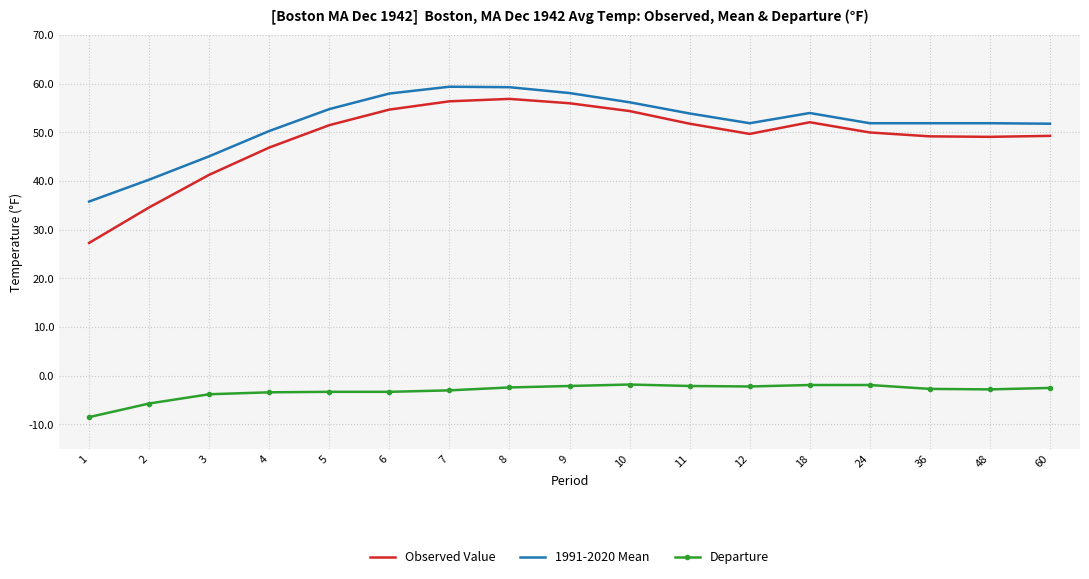

What is the total value across all series at 10?

108.8